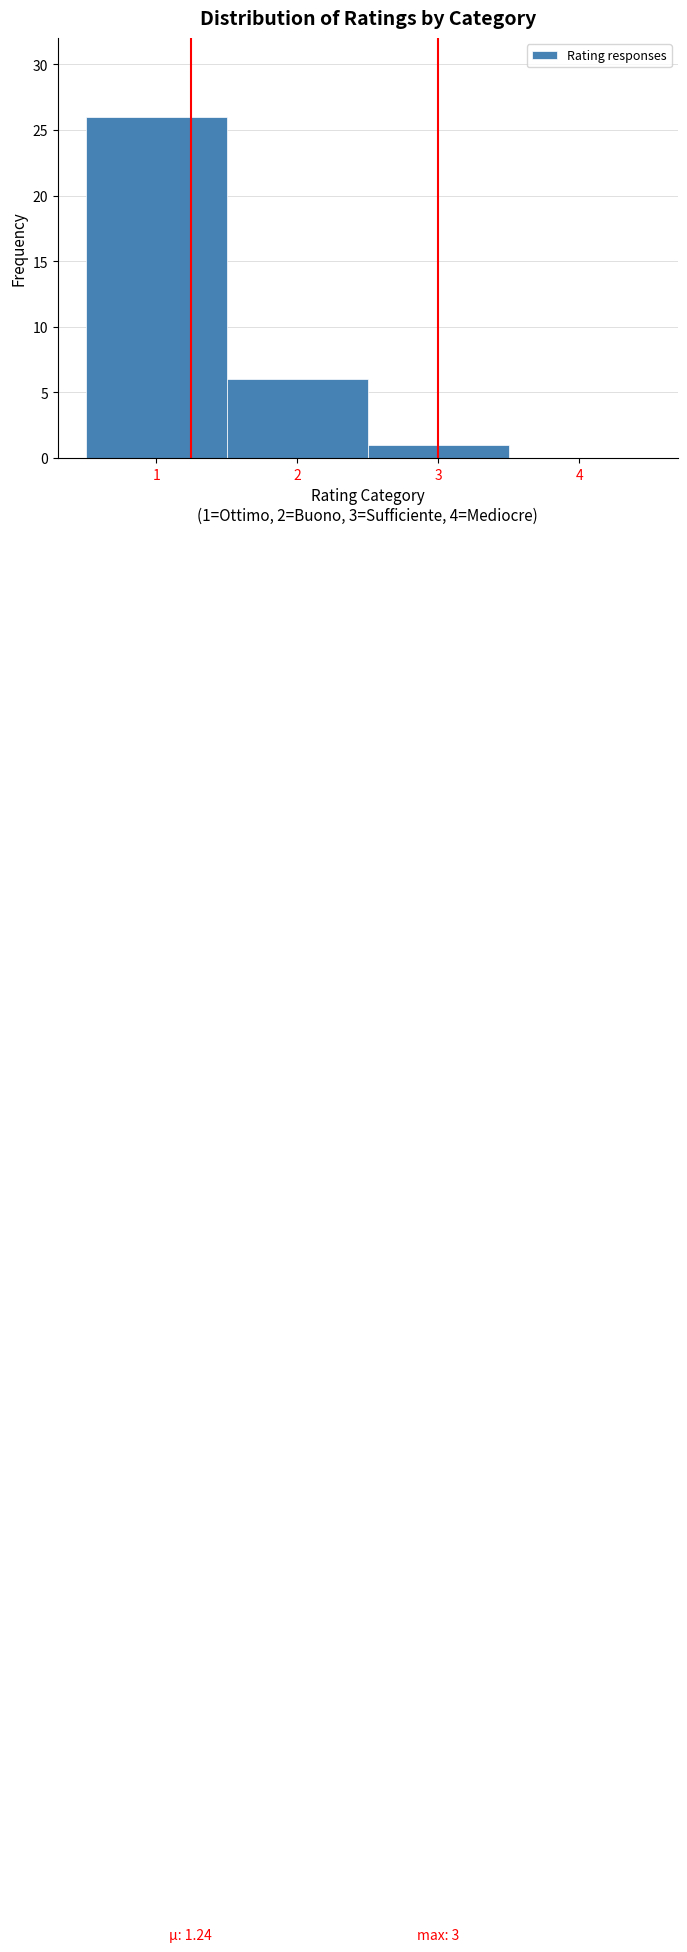

Which range on the x-axis has the tallest bar?

0.5 to 1.5